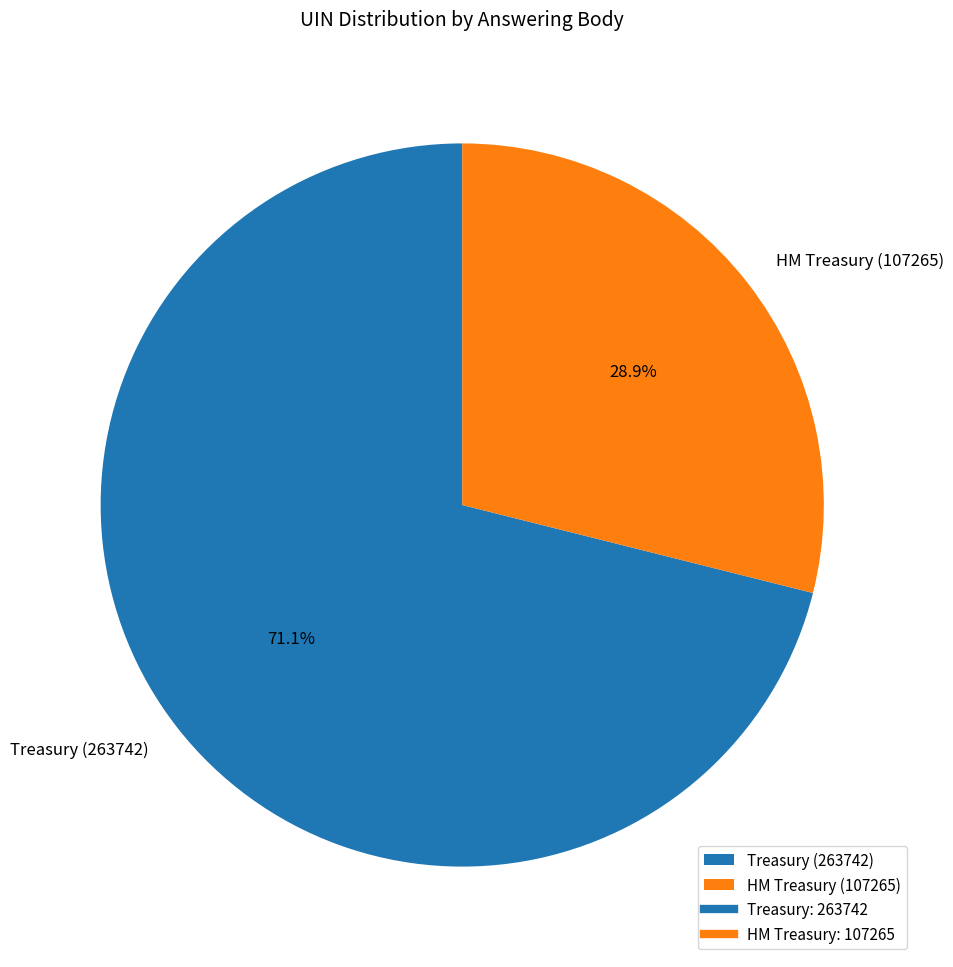

How much of the chart is everything except HM Treasury (107265)?

71.1%